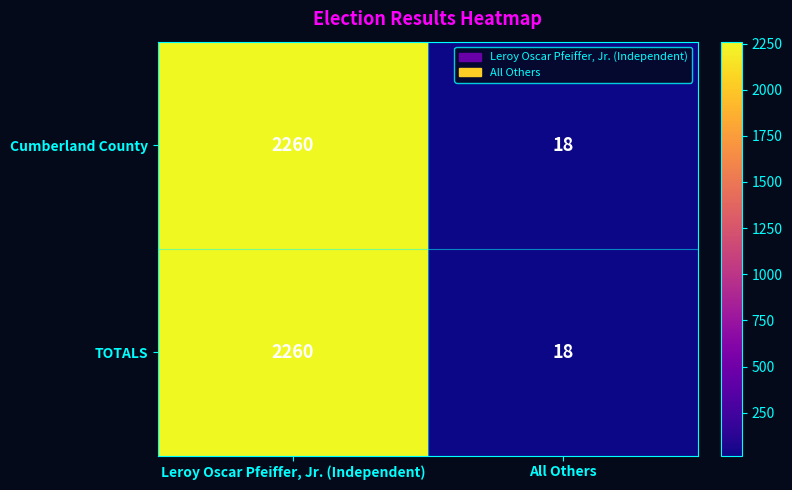

The Cumberland County series shows 18 at All Others. True or false?

True